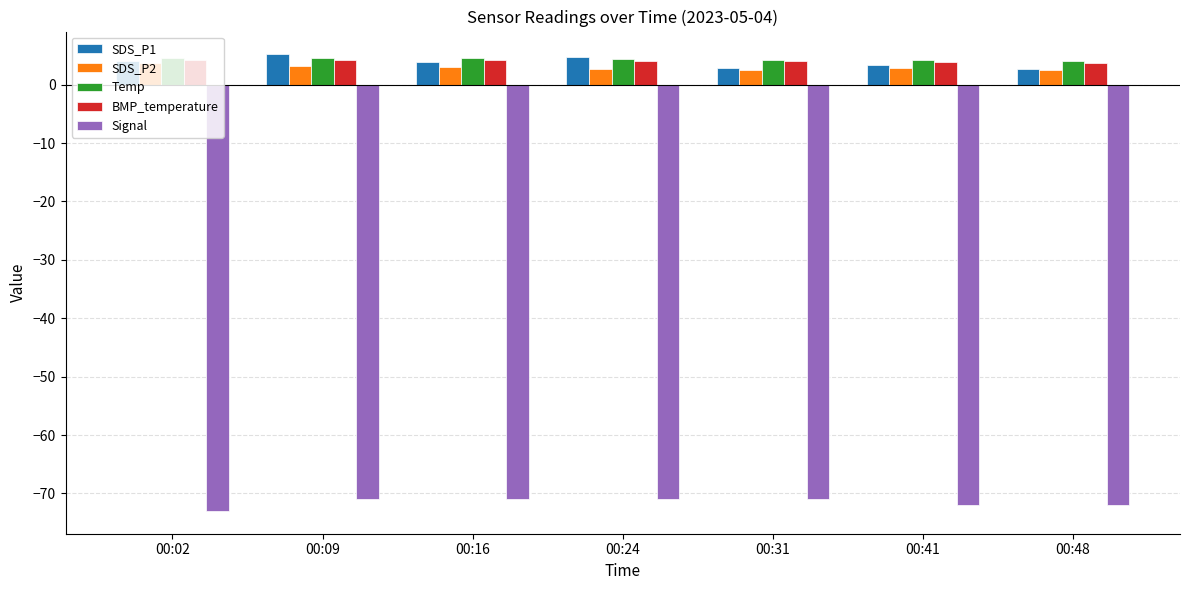

What is the value of the BMP_temperature bar at the 4th from the left?

4.0